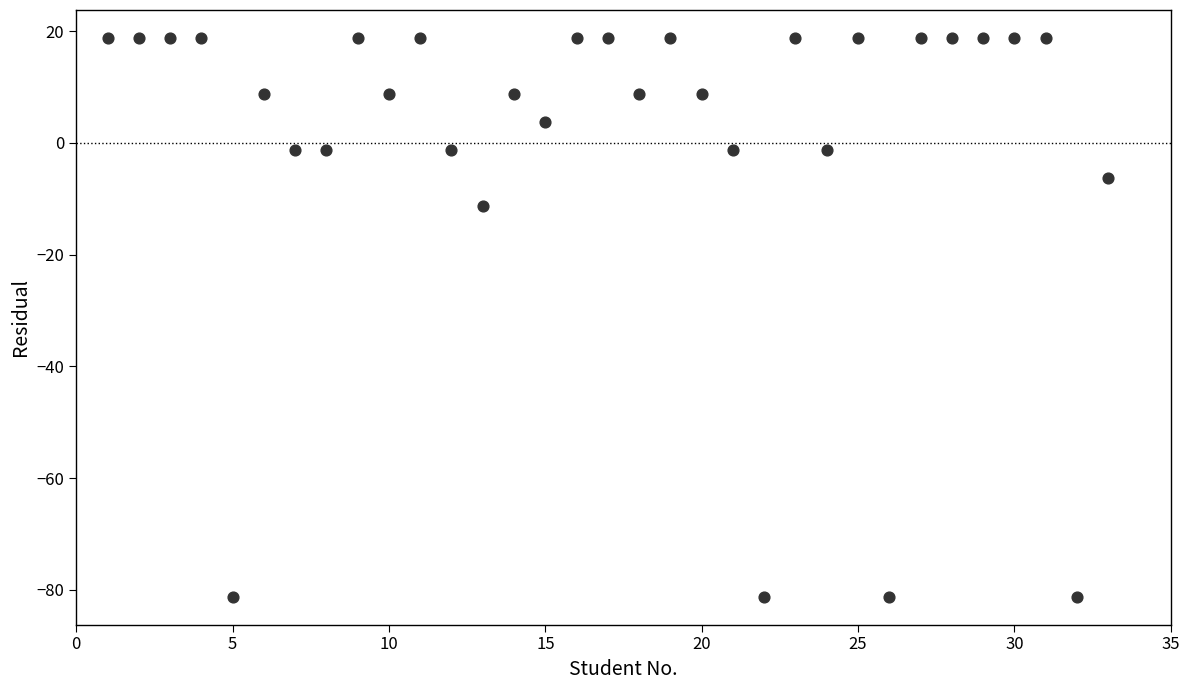

What Y value in the scatter plot is closest to -31?

-11.2